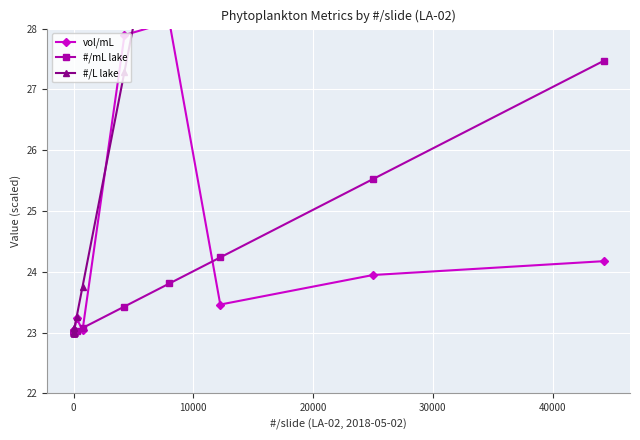

How many times do #/mL lake and vol/mL cross each other?

3